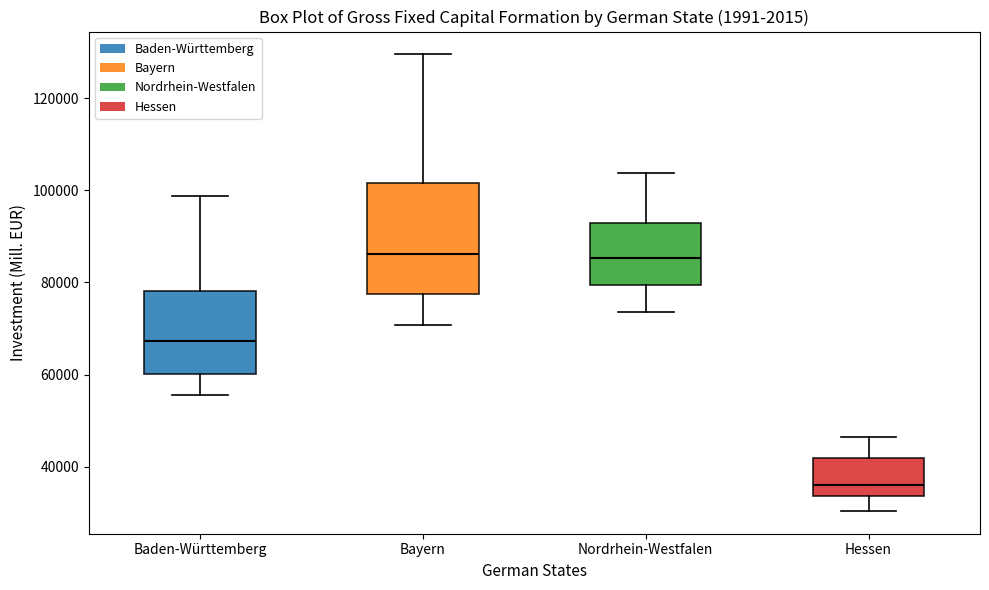

Reading left to right, read every box against the y-axis: the position of its median line, the range the box covers, and the ends of its whiskers. The values are not printed on the chart, so give them approximately, as read against the axis.

Baden-Württemberg: median 68000, box 60000 to 78000, whiskers 56000 to 98000
Bayern: median 86000, box 78000 to 102000, whiskers 70000 to 130000
Nordrhein-Westfalen: median 86000, box 80000 to 92000, whiskers 74000 to 104000
Hessen: median 36000, box 34000 to 42000, whiskers 30000 to 46000